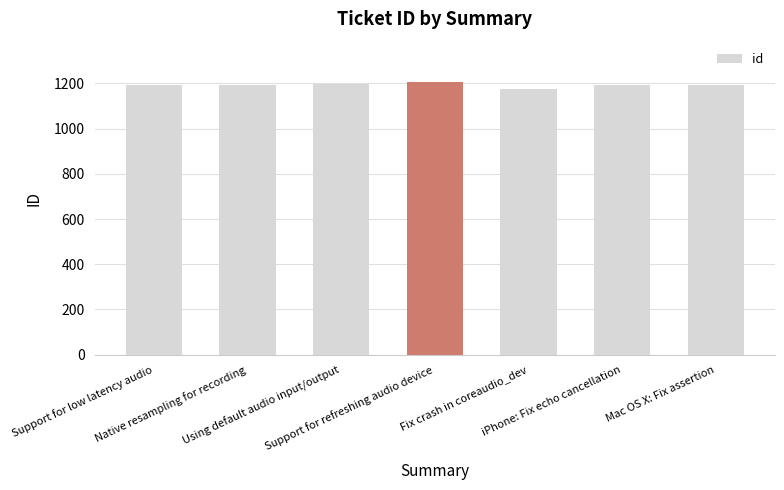

What is the label of the 5th bar from the right?

Using default audio input/output